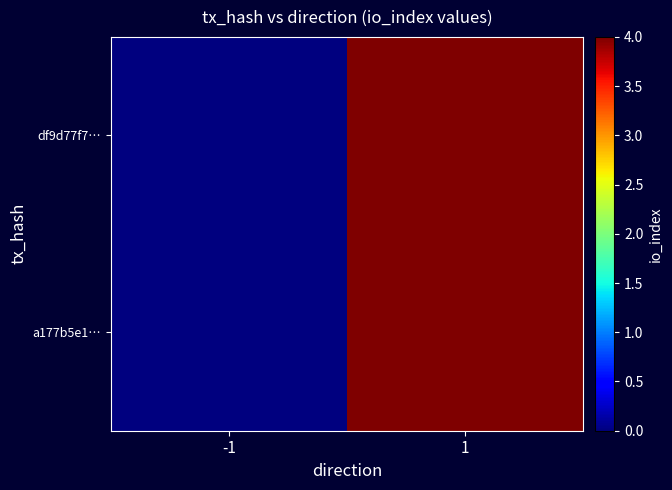

What is the difference between the maximum and minimum values in the df9d77f7… series?

4